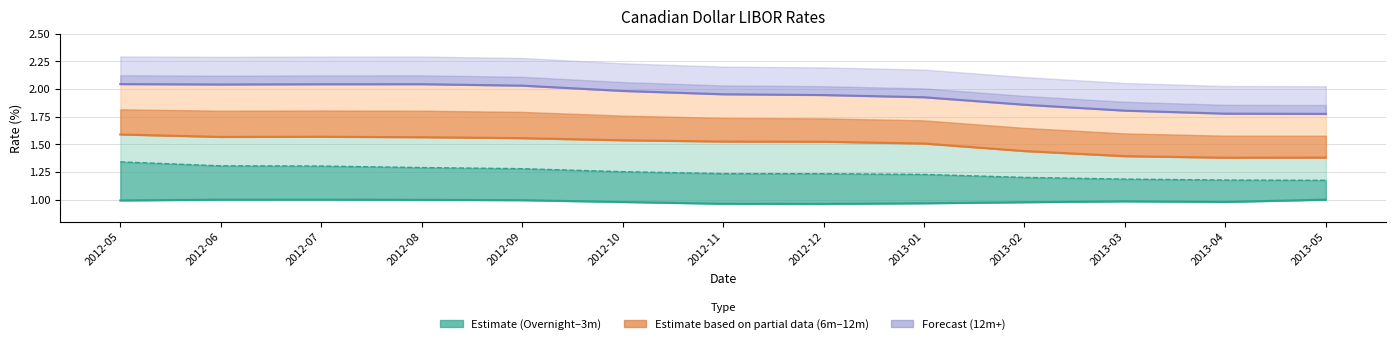

True or false: Over Night and 3m LIBOR intersect in this chart.

False